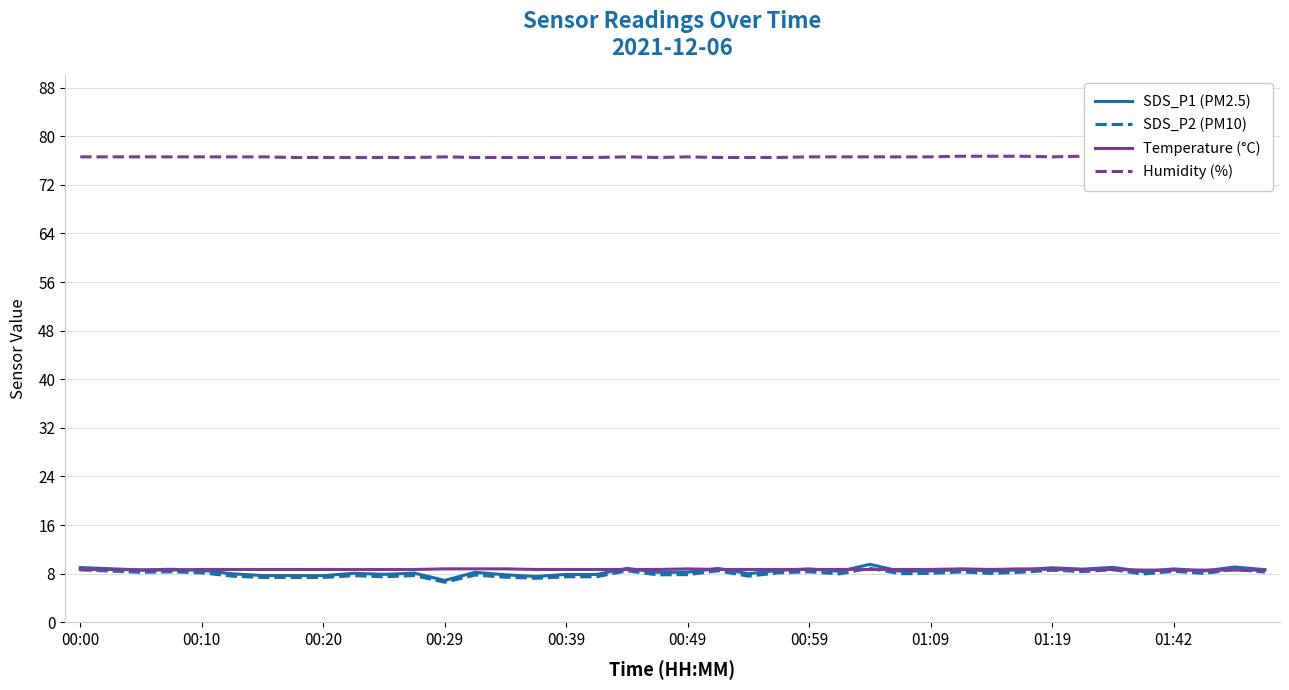

At which category does Temperature (°C) reach its first local valley?

30